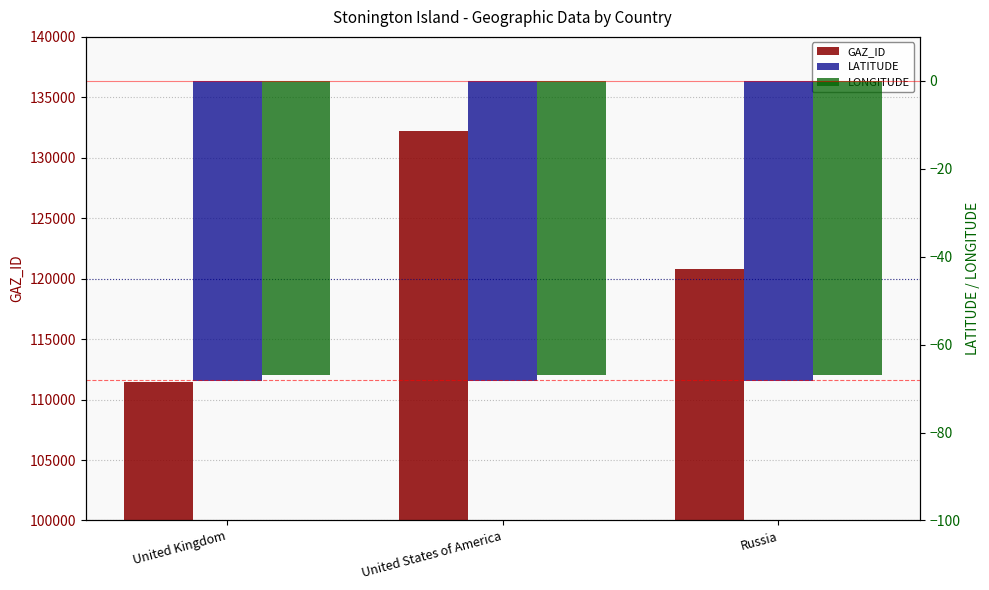

The LONGITUDE series shows -67.0 at United States of America. True or false?

True